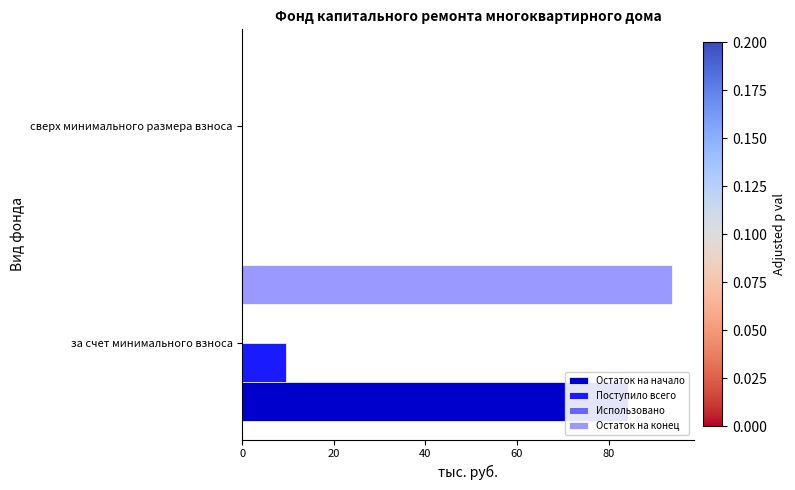

Reading left to right, what are all the values shown in this chart?

Остаток на начало: 84.3	0.0
Поступило всего: 9.6	0.0
Использовано: 0.2	0.2
Остаток на конец: 93.9	0.0